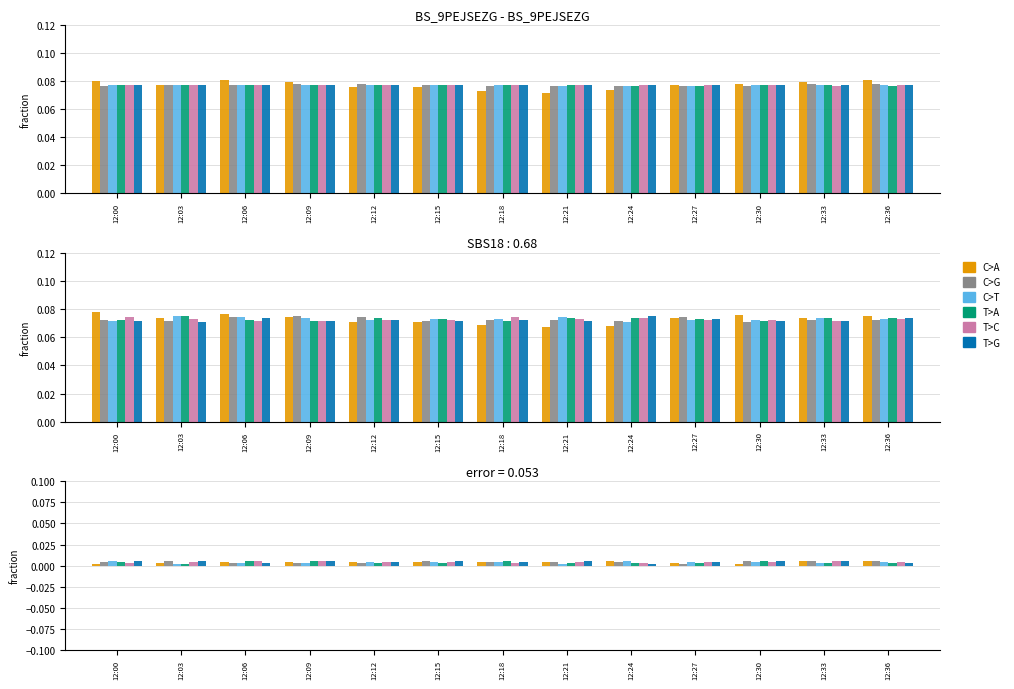

Are the bars grouped side by side (vs. stacked)?

Yes